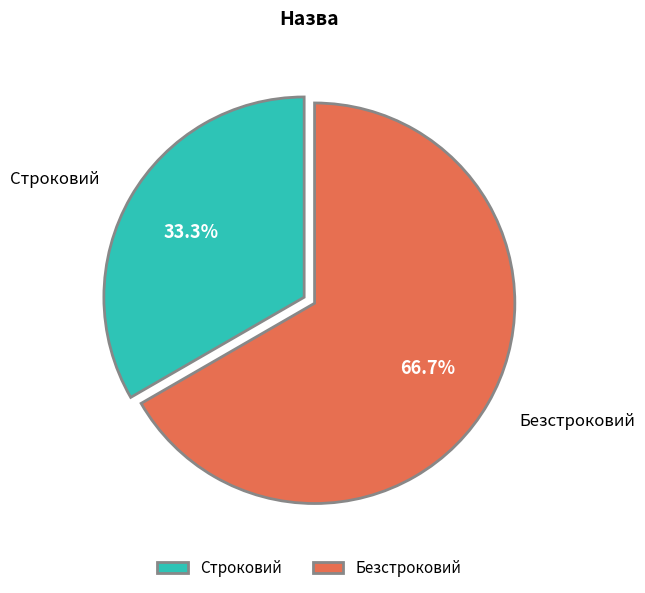

Does Безстроковий account for over 50% of the chart?

Yes